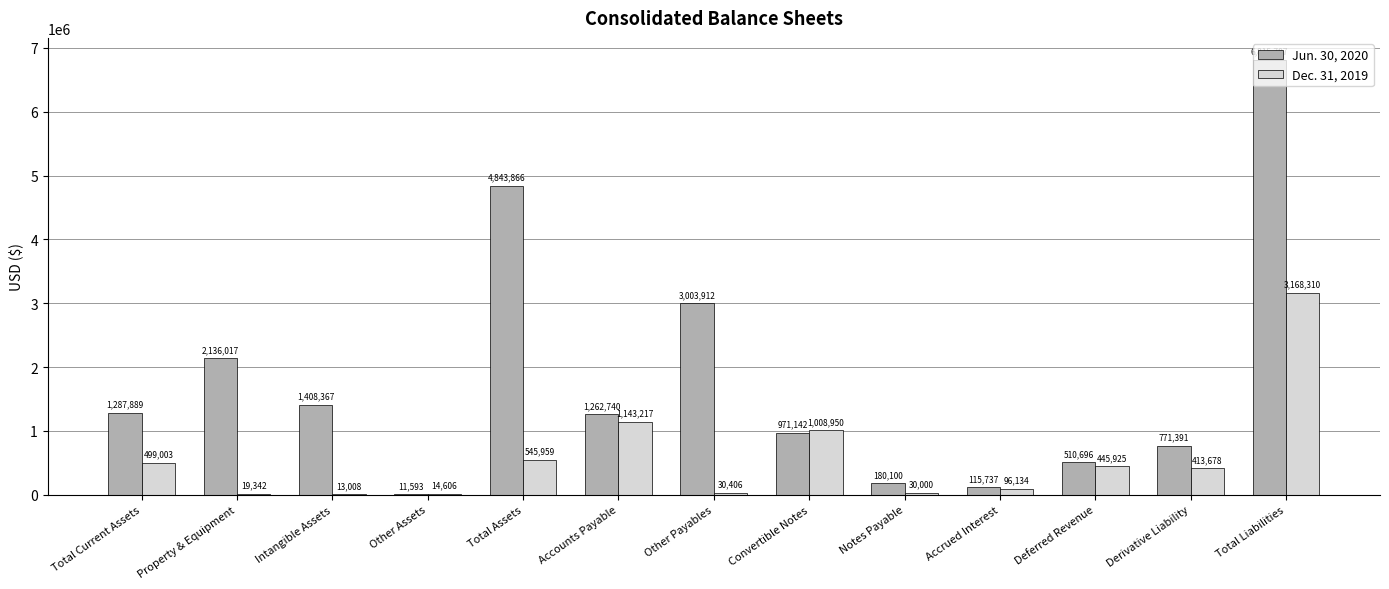

At which label does Dec. 31, 2019 first exceed 413678?

Total Current Assets